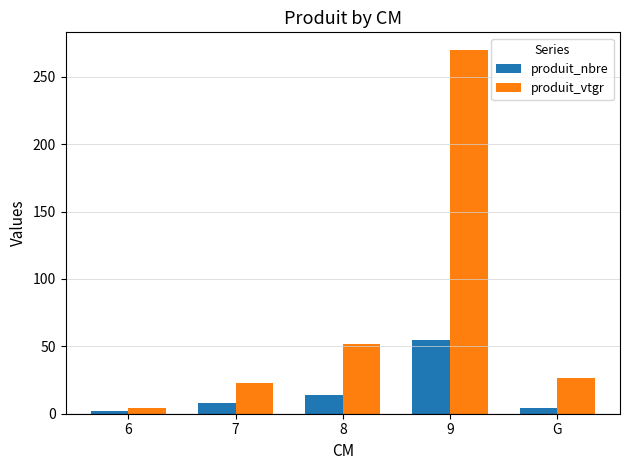

Reading left to right, extract all data points from this chart.

produit_nbre: 6=2.0	7=8.0	8=14.0	9=55.0	G=4.0
produit_vtgr: 6=4.3	7=23.1	8=52.1	9=269.5	G=26.5